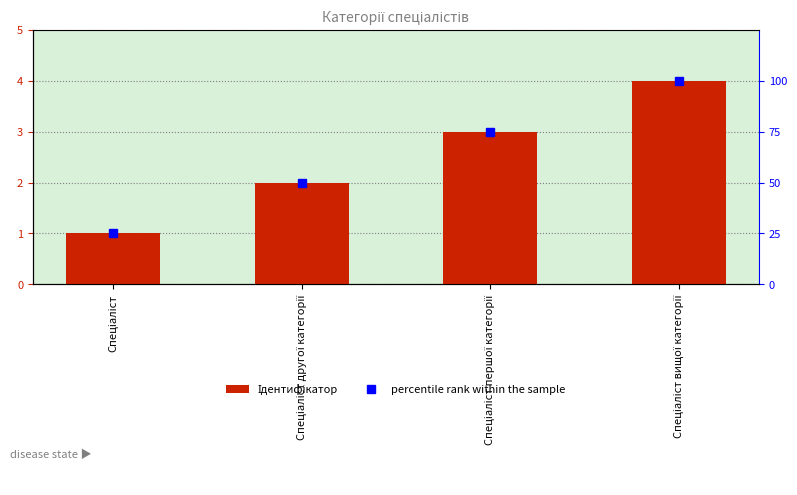

At Спеціаліст вищої категорії, list the series in order from largest to smallest.

percentile rank within the sample, Ідентифікатор